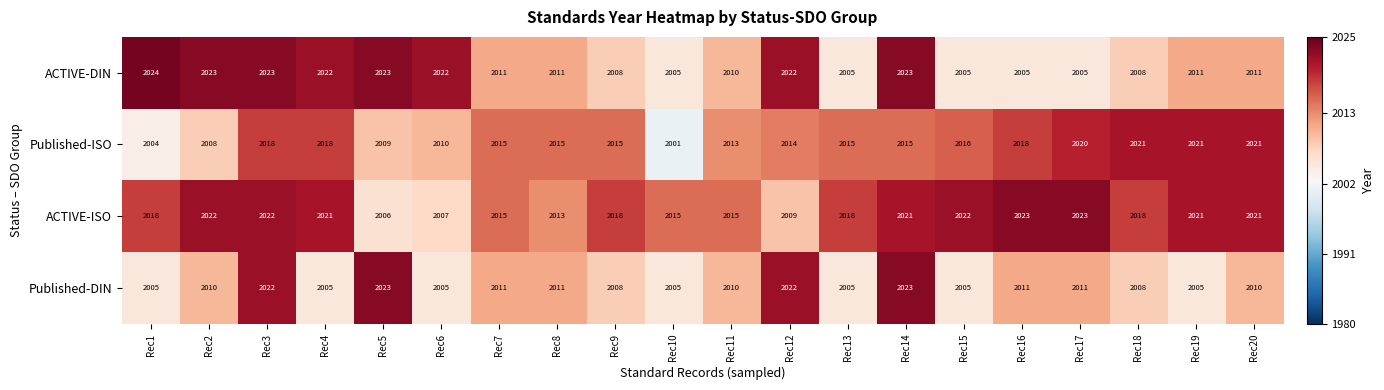

What is the spread (max minus min) of values at Rec7?

4